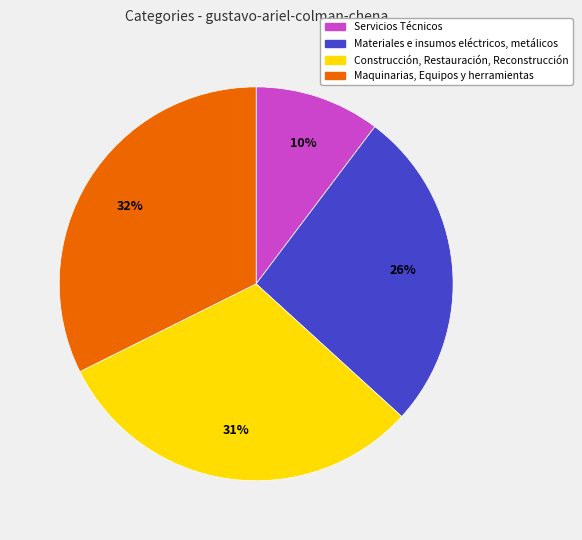

How many slices are in this pie chart?

4